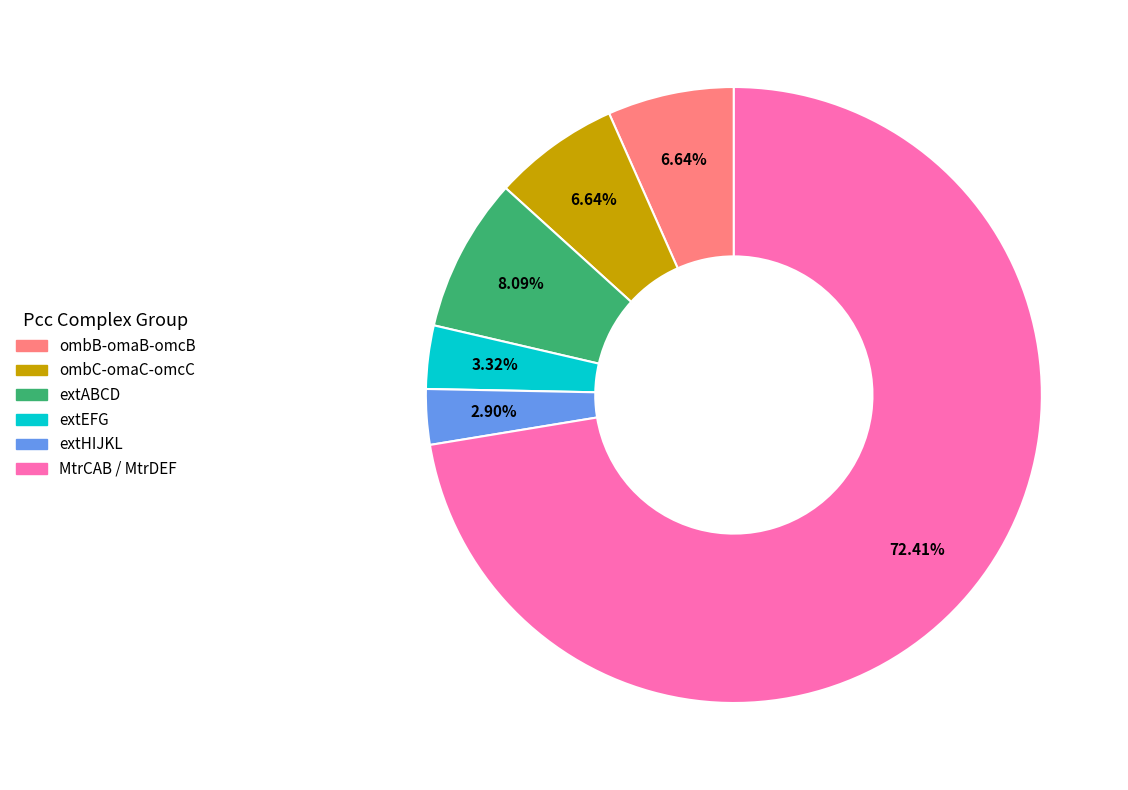

To the nearest percent, what is the combined percentage of ombB-omaB-omcB and MtrCAB / MtrDEF?

79%